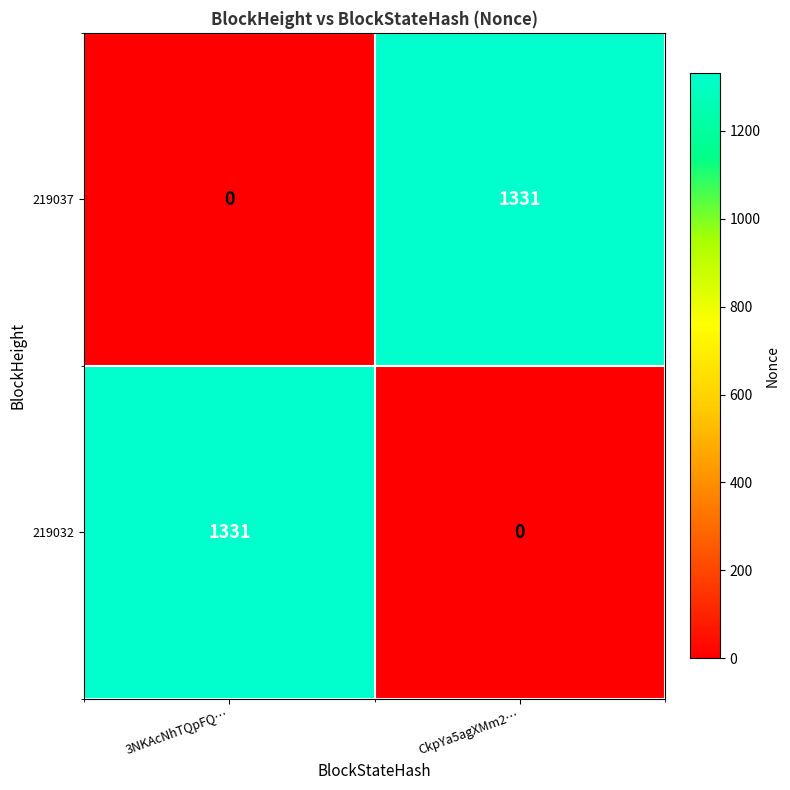

Reading left to right, transcribe all the data shown in this chart.

219037: 3NKAcNhTQpFQ…=0	CkpYa5agXMm2…=1331
219032: 3NKAcNhTQpFQ…=1331	CkpYa5agXMm2…=0